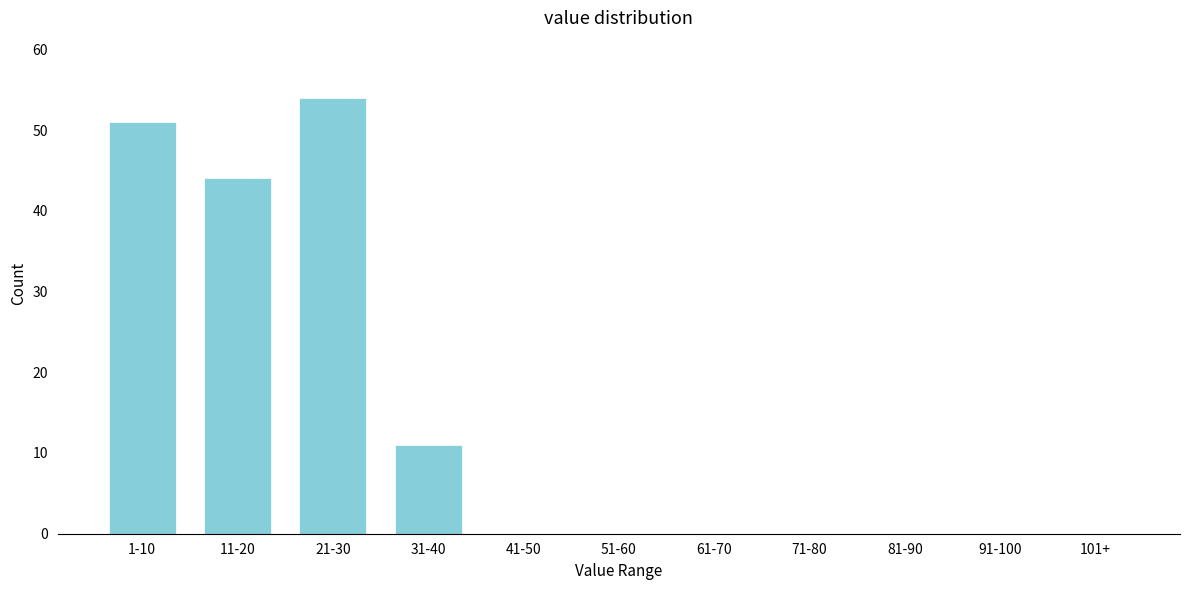

Reading right to left, transcribe all the data shown in this chart.

101+=0	91-100=0	81-90=0	71-80=0	61-70=0	51-60=0	41-50=0	31-40=11	21-30=54	11-20=44	1-10=51